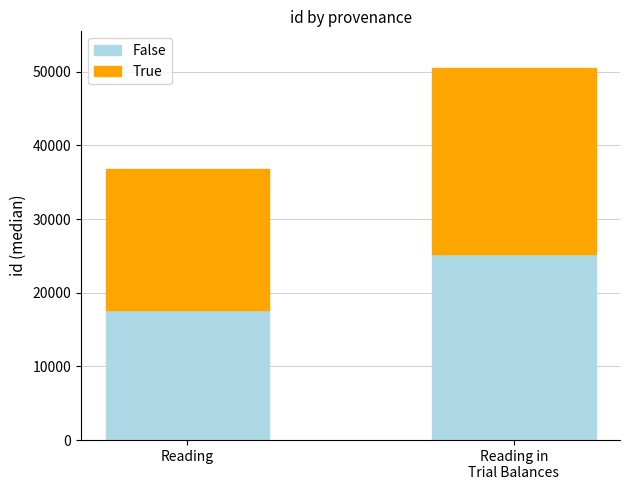

What is the difference between the maximum and minimum values in the False series?

7622.0